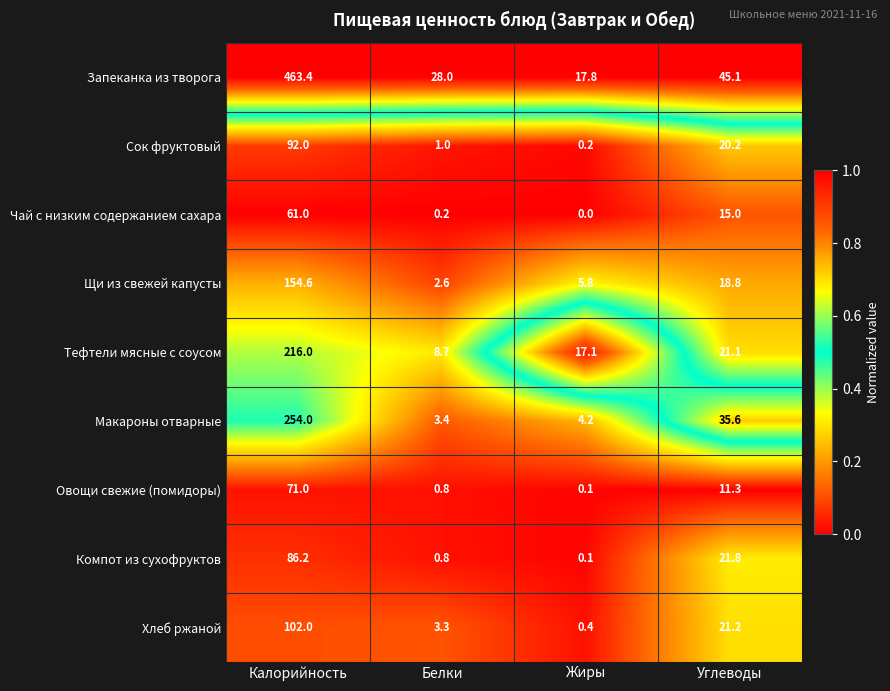

The value of Запеканка из творога at Углеводы is 45.1. True or false?

True